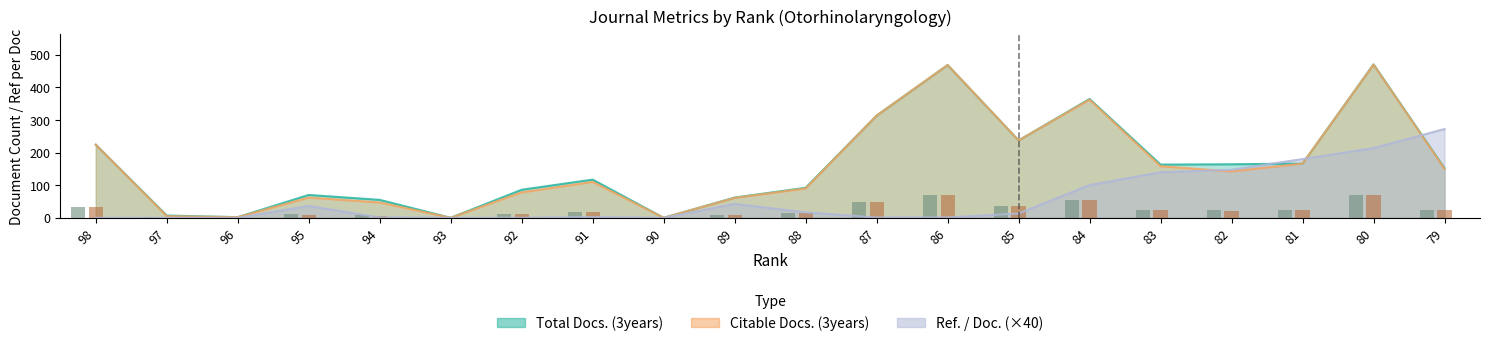

At which label does Ref. / Doc. reach its minimum?

98